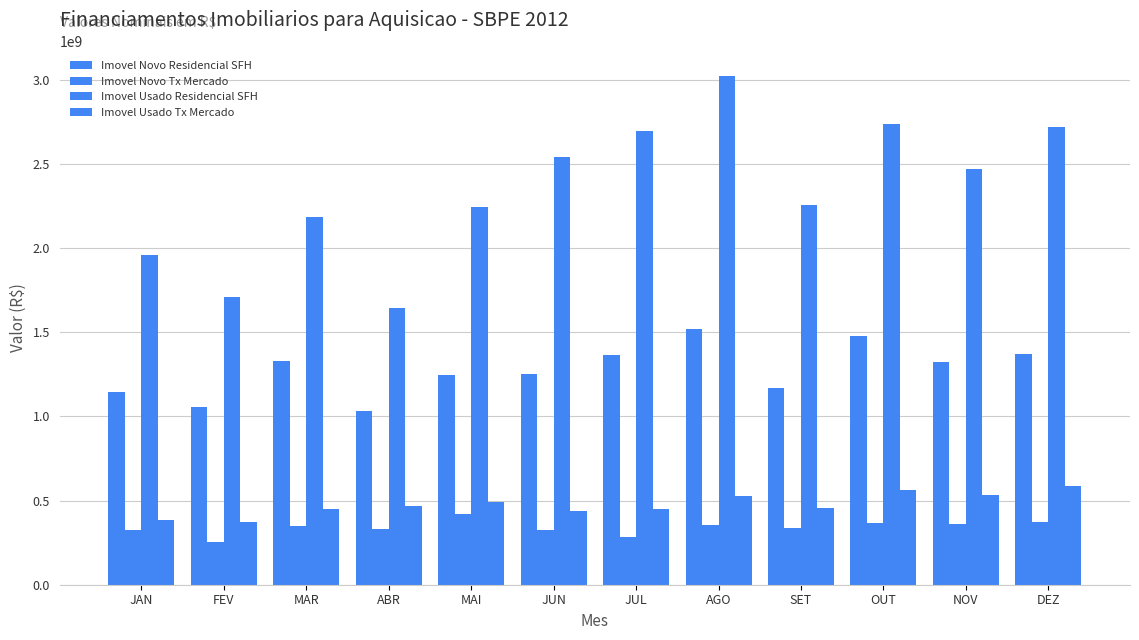

What is the difference between the second highest and minimum values in the Imovel Usado Tx Mercado series?

189280471